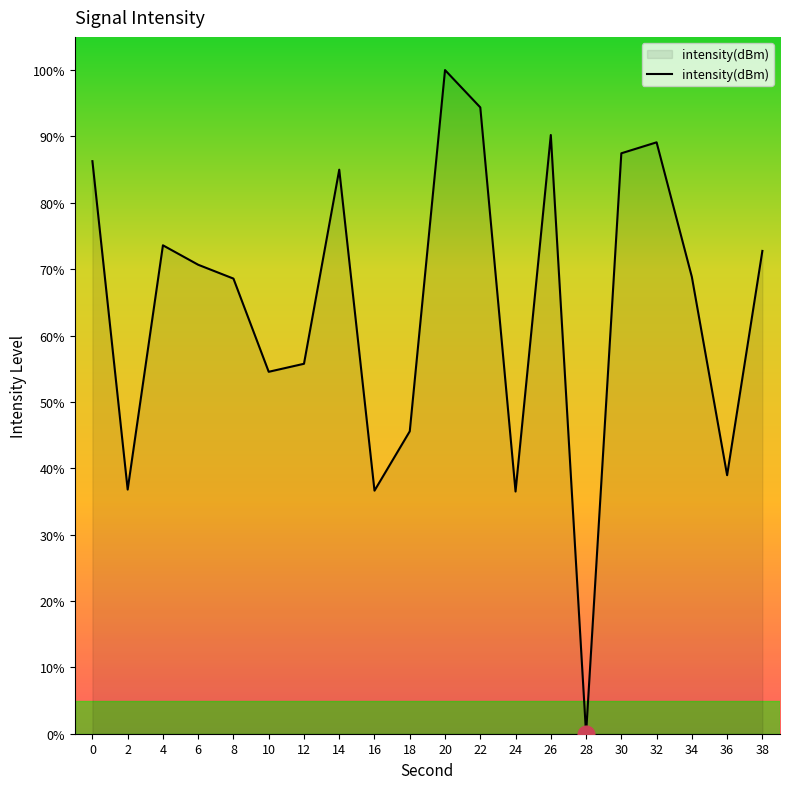

What is the sum of all values?

1291.6